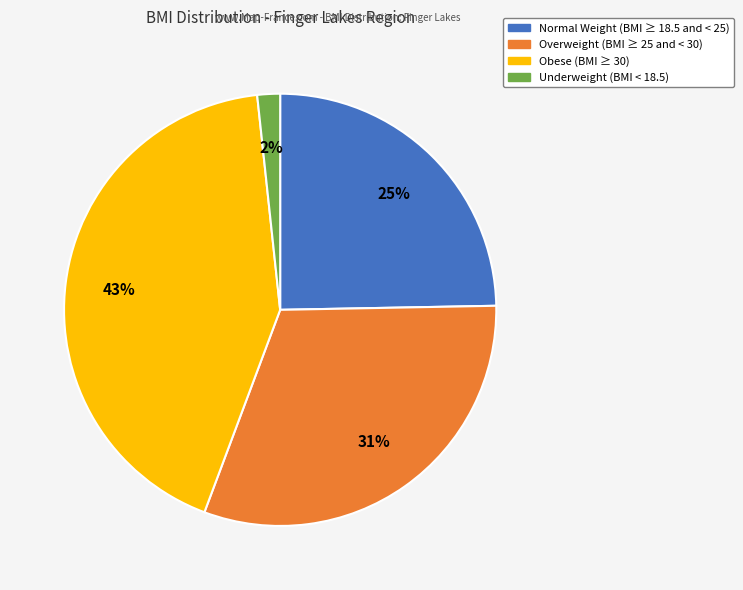

To the nearest percent, what percentage of the pie is Obese (BMI ≥ 30)?

43%